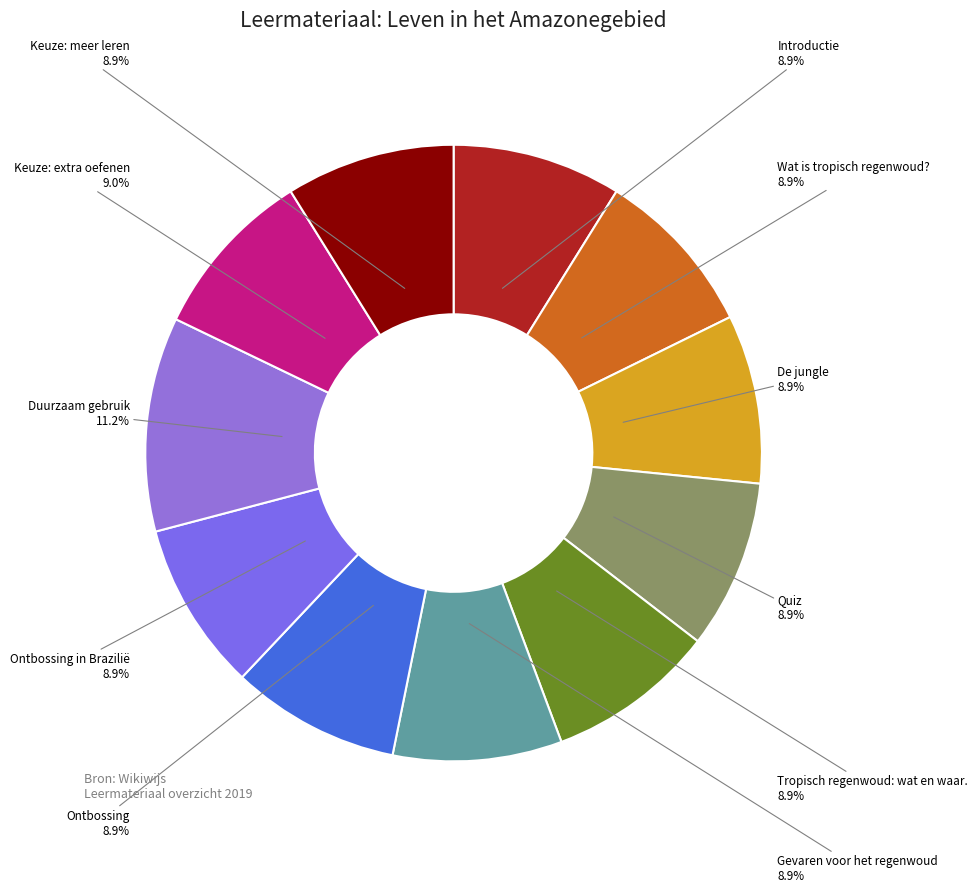

Combined, what portion of the pie is Introductie and Tropisch regenwoud: wat en waar.?

17.7%